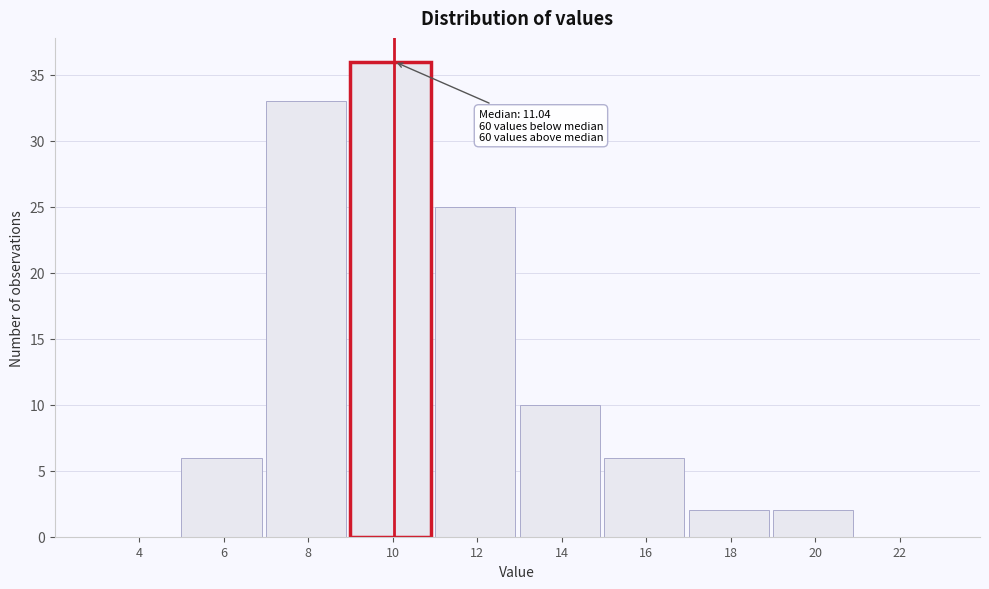

Reading left to right, what are all the values shown in this chart?

4=0	6=6	8=33	10=36	12=25	14=10	16=6	18=2	20=2	22=0